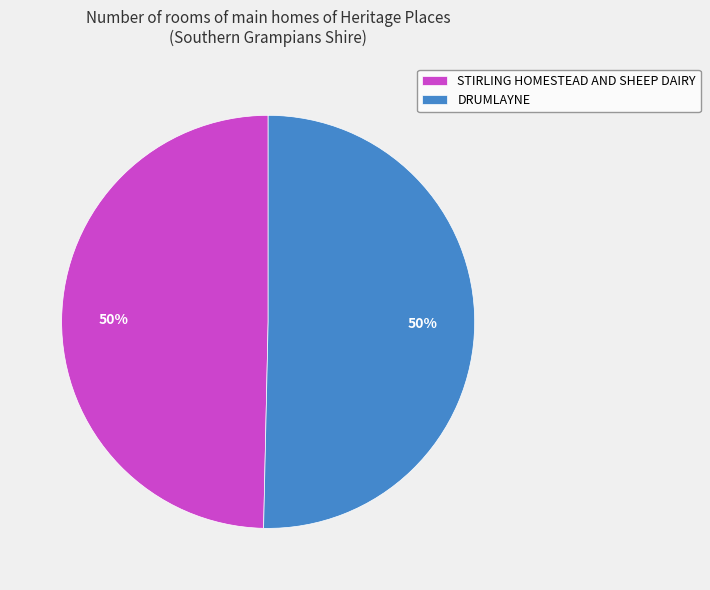

How many segments does this pie chart have?

2